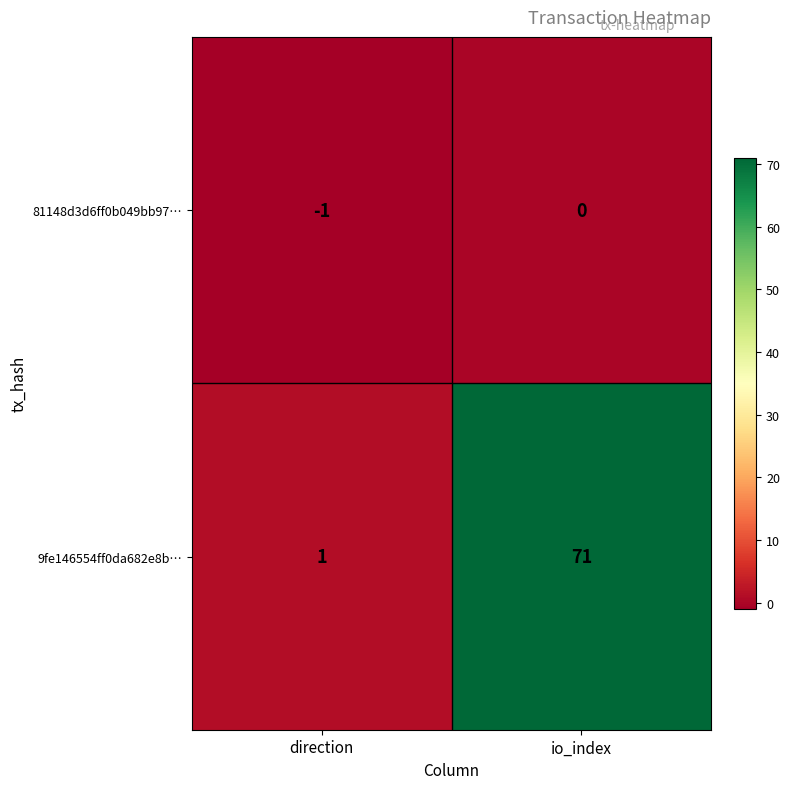

Reading left to right, transcribe all the data shown in this chart.

81148d3d6ff0b049bb97…: direction=-1	io_index=0
9fe146554ff0da682e8b…: direction=1	io_index=71